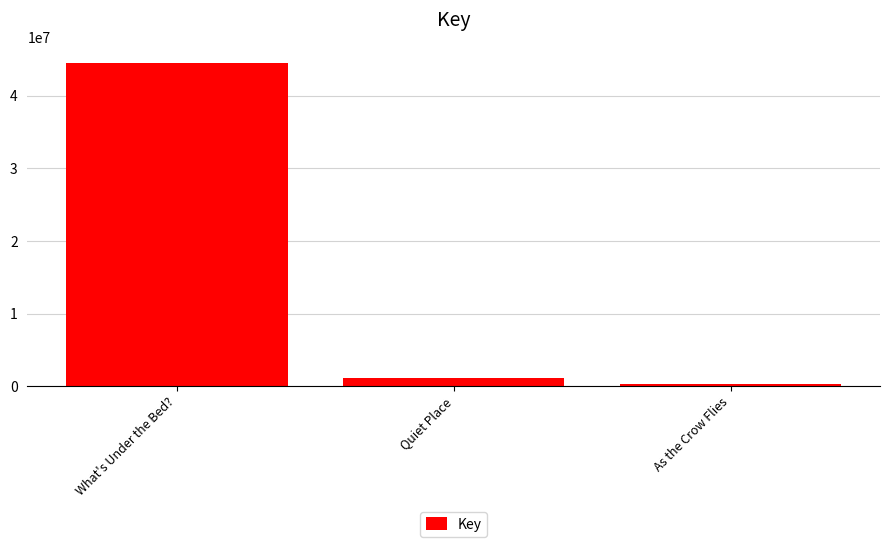

Which has a higher value, Quiet Place or As the Crow Flies?

Quiet Place